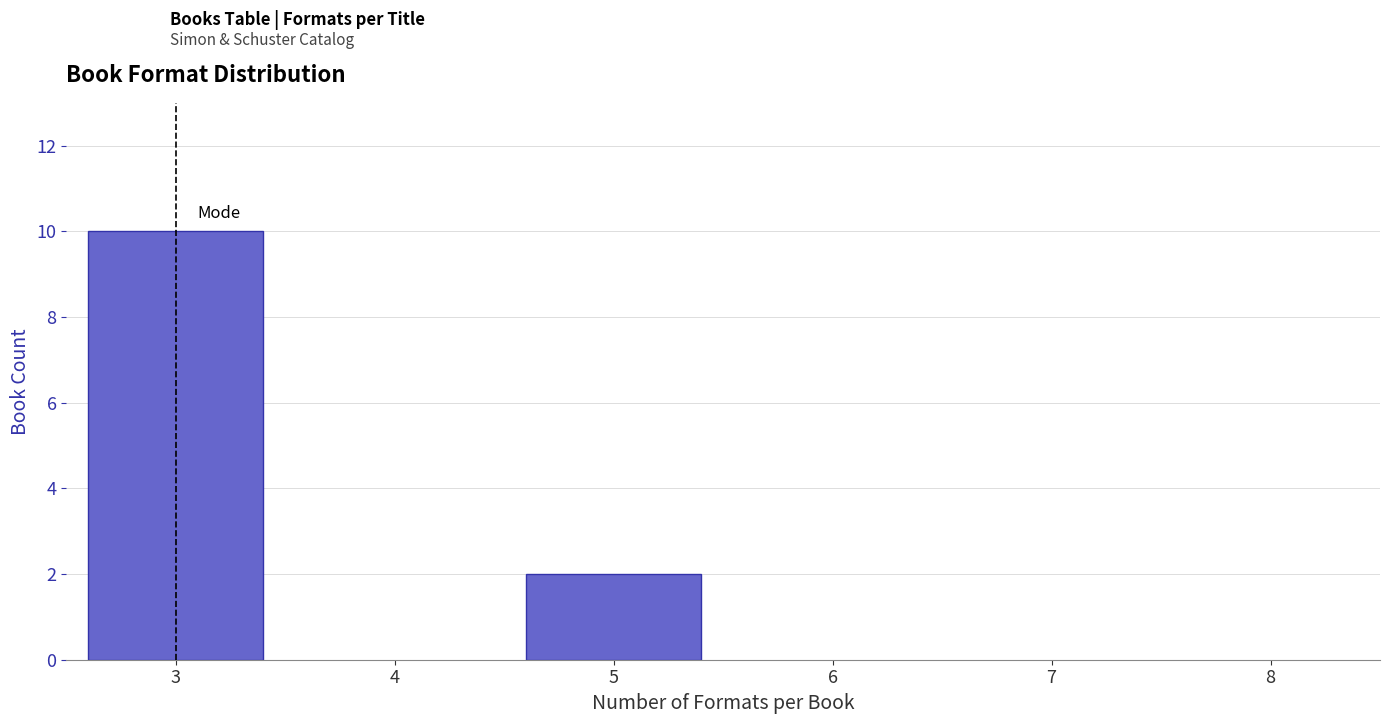

Reading left to right, transcribe all the data shown in this chart.

10	2